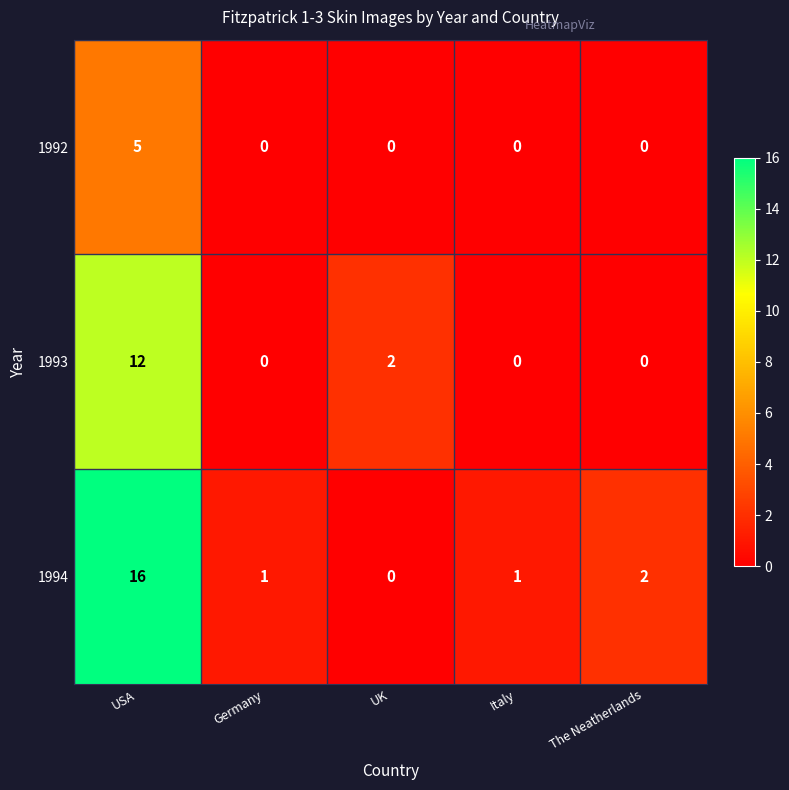

Is it true that 1992 equals -2 at Germany?

False